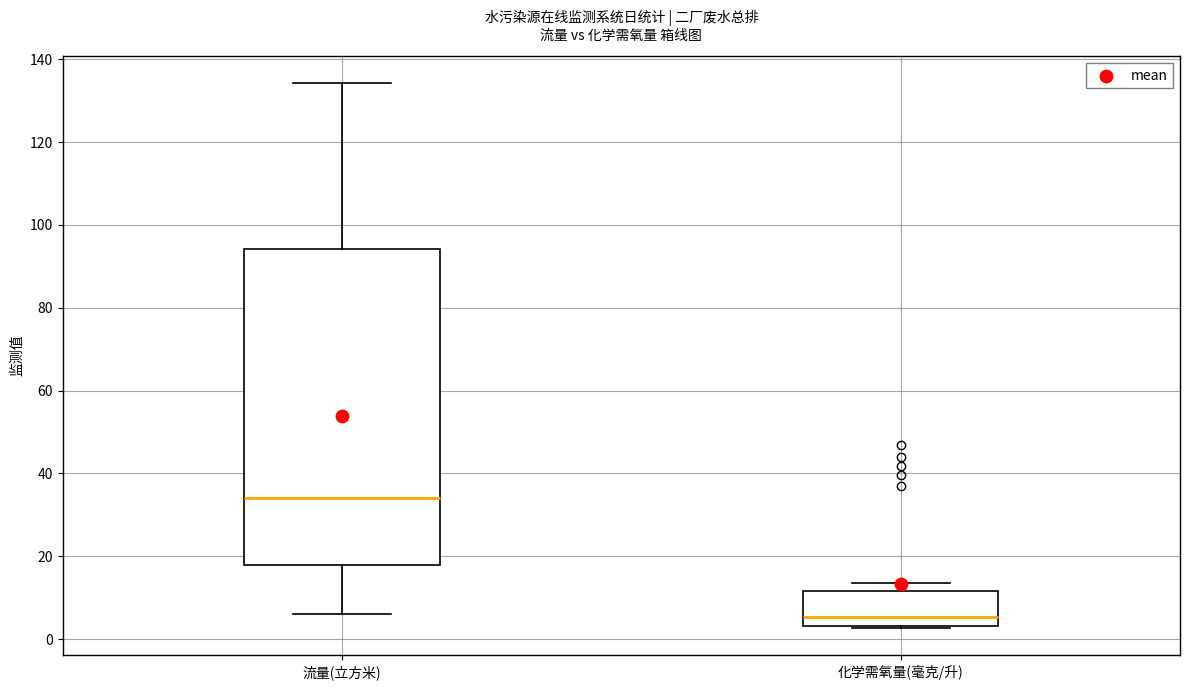

Comparing the boxes themselves (not the whiskers), which one is the tallest?

流量(立方米)